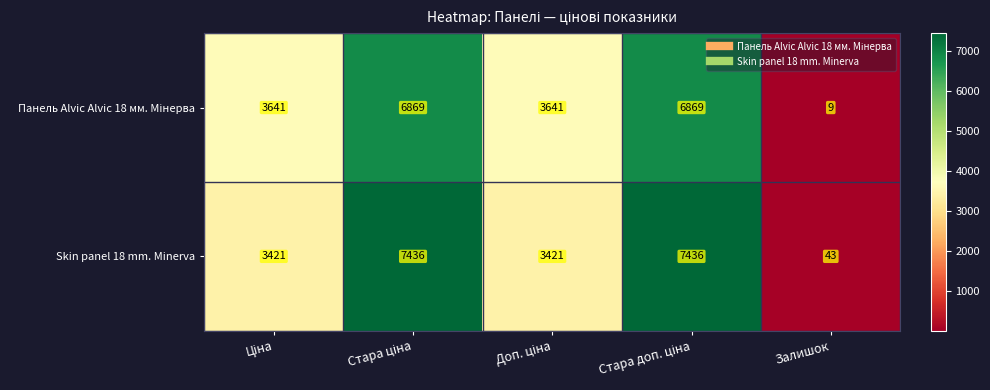

What is the maximum value shown in the chart?

7436